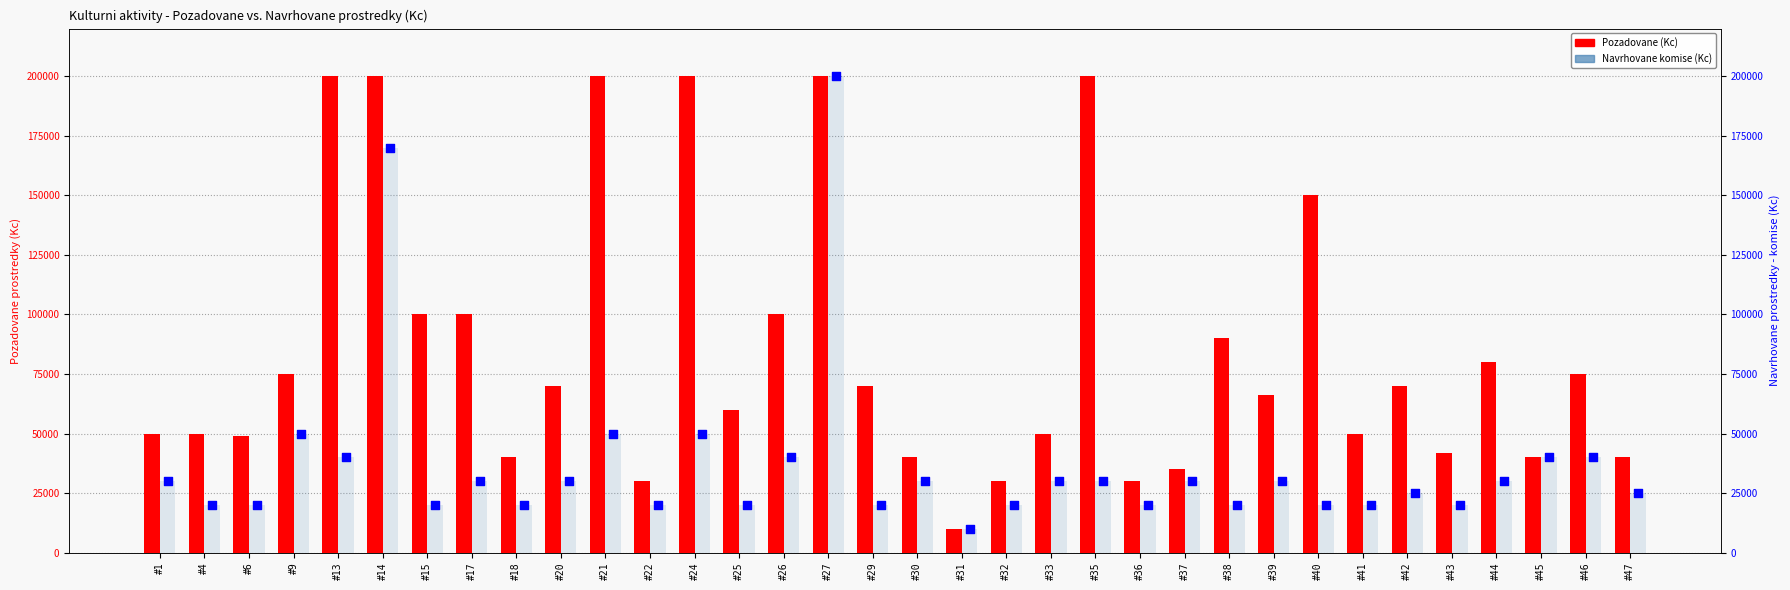

What is the total value across all series at #14?

370000